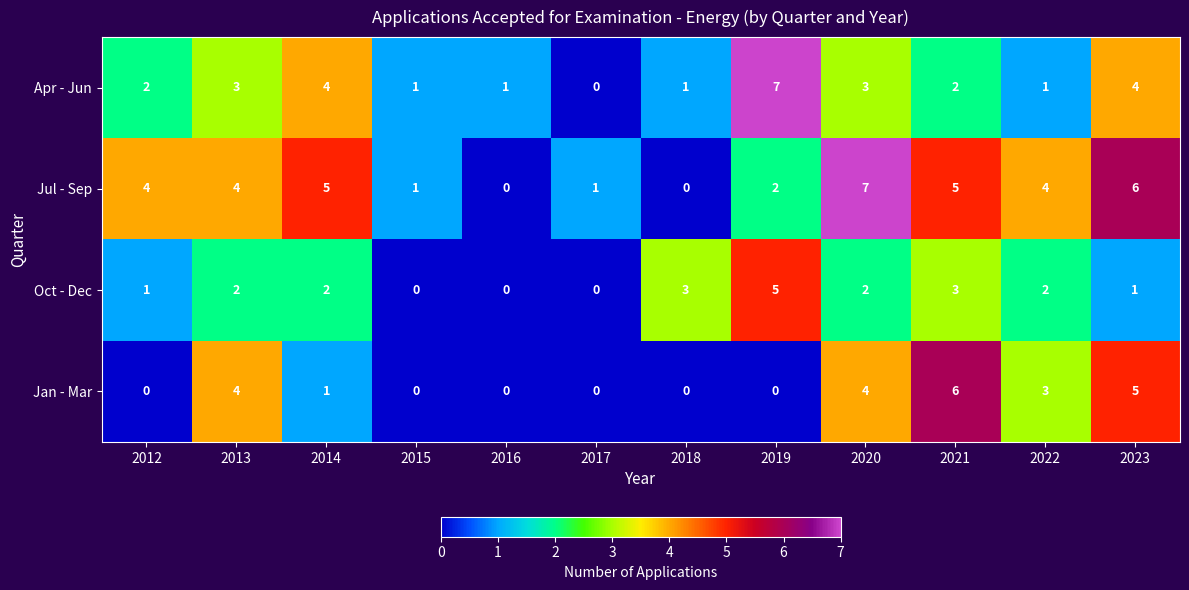

Count the number of data series in this chart.

4